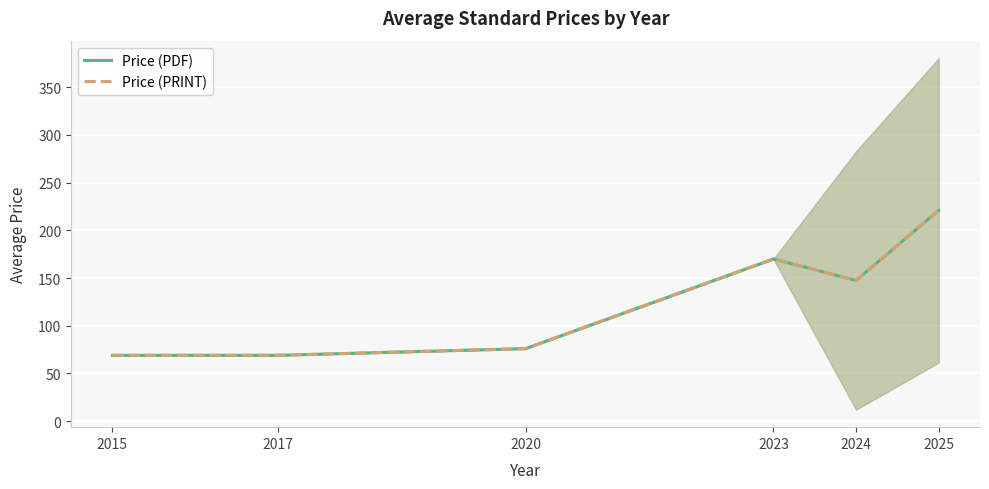

How many values in the Price (PDF) series exceed 147?

3